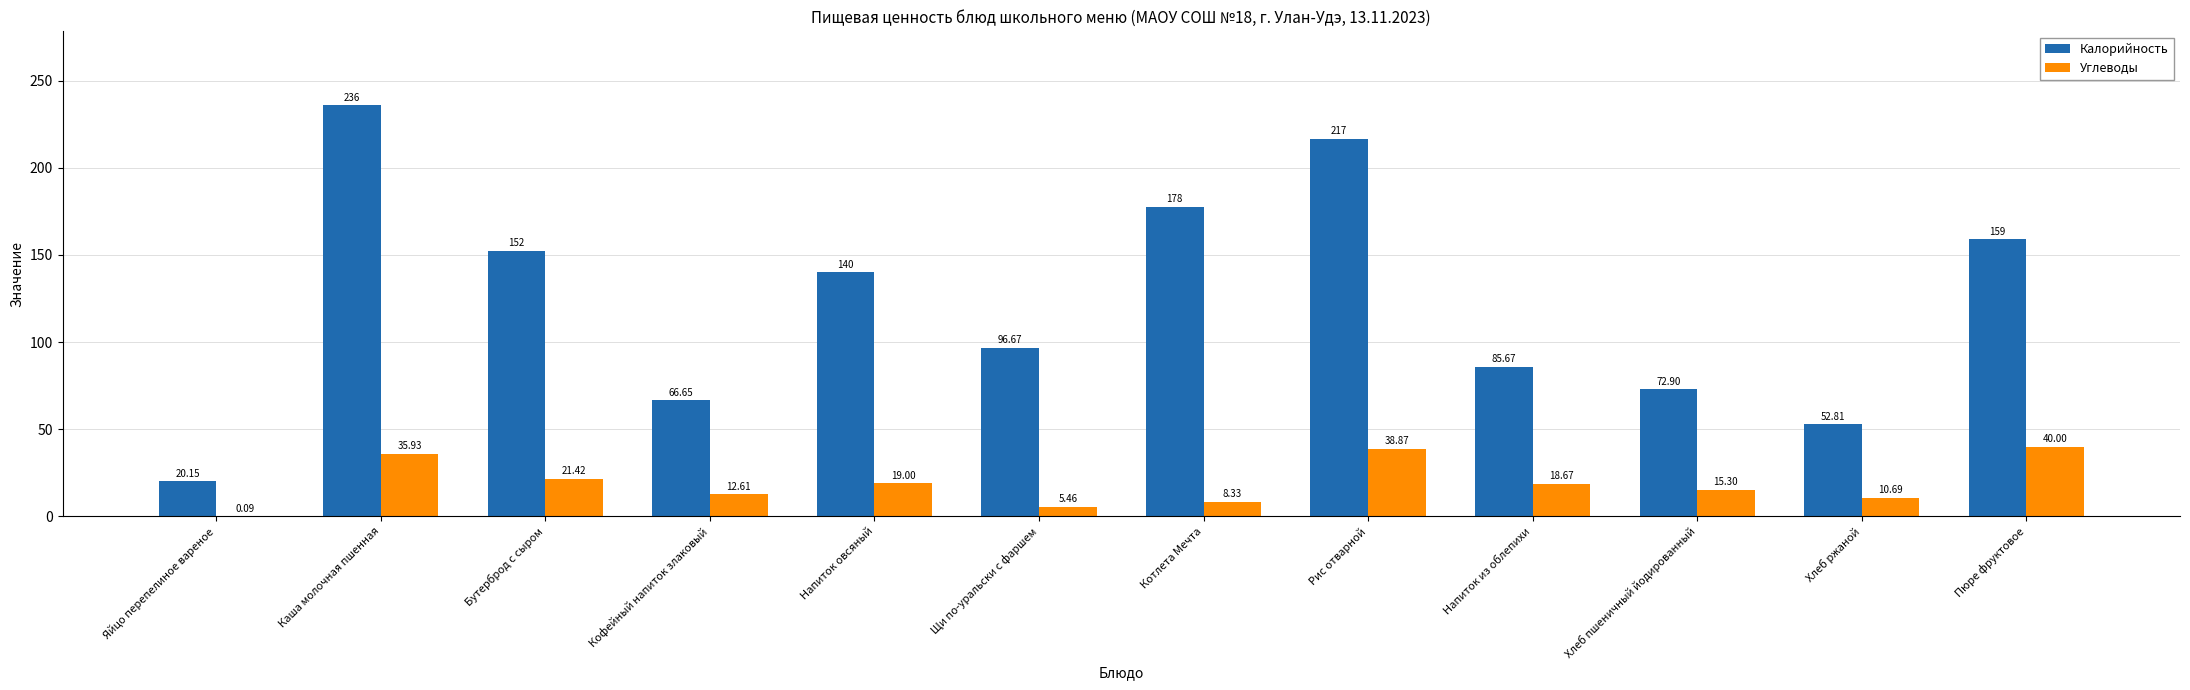

What is the spread (max minus min) of values at Напиток овсяный?

121.0